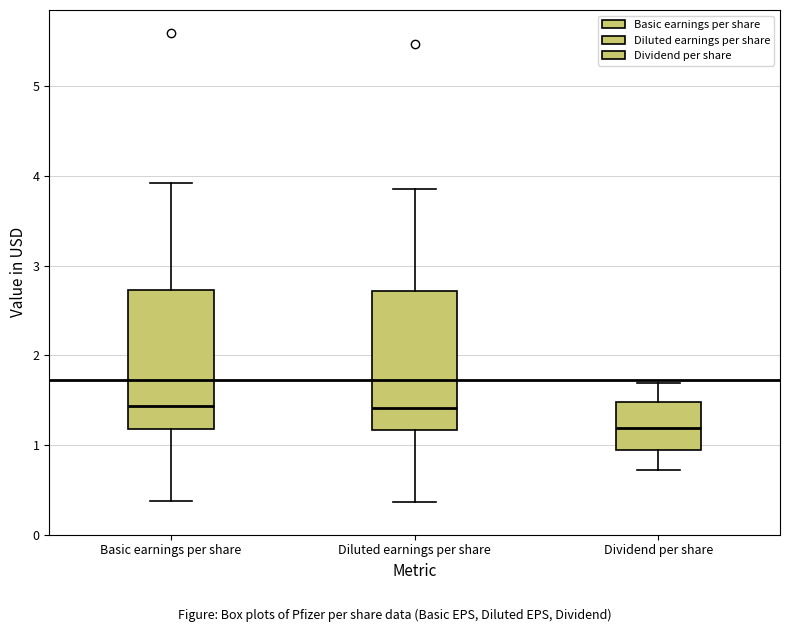

Which box's median line is the lowest?

Dividend per share